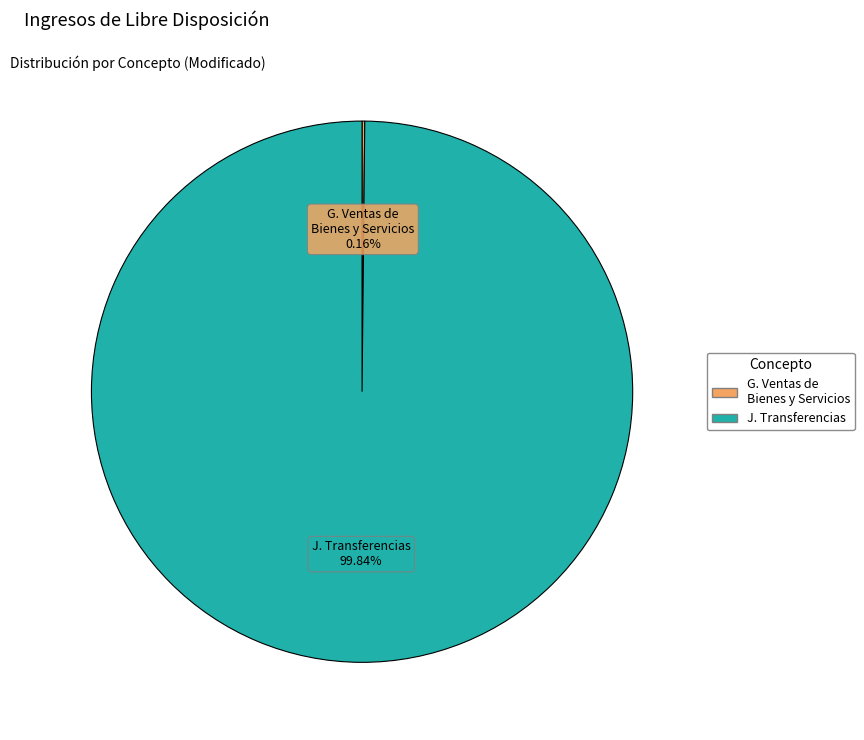

Is there any slice that represents more than half of the pie?

Yes